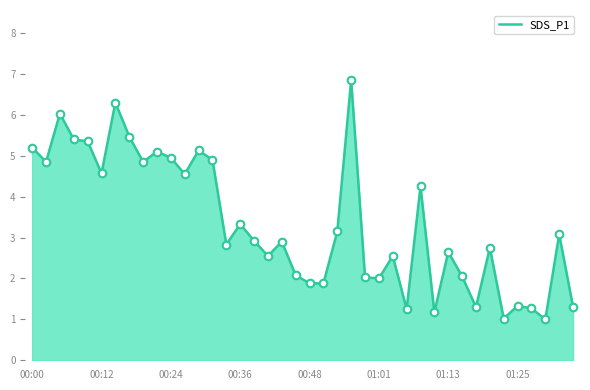

What is the minimum value shown in the chart?

1.0